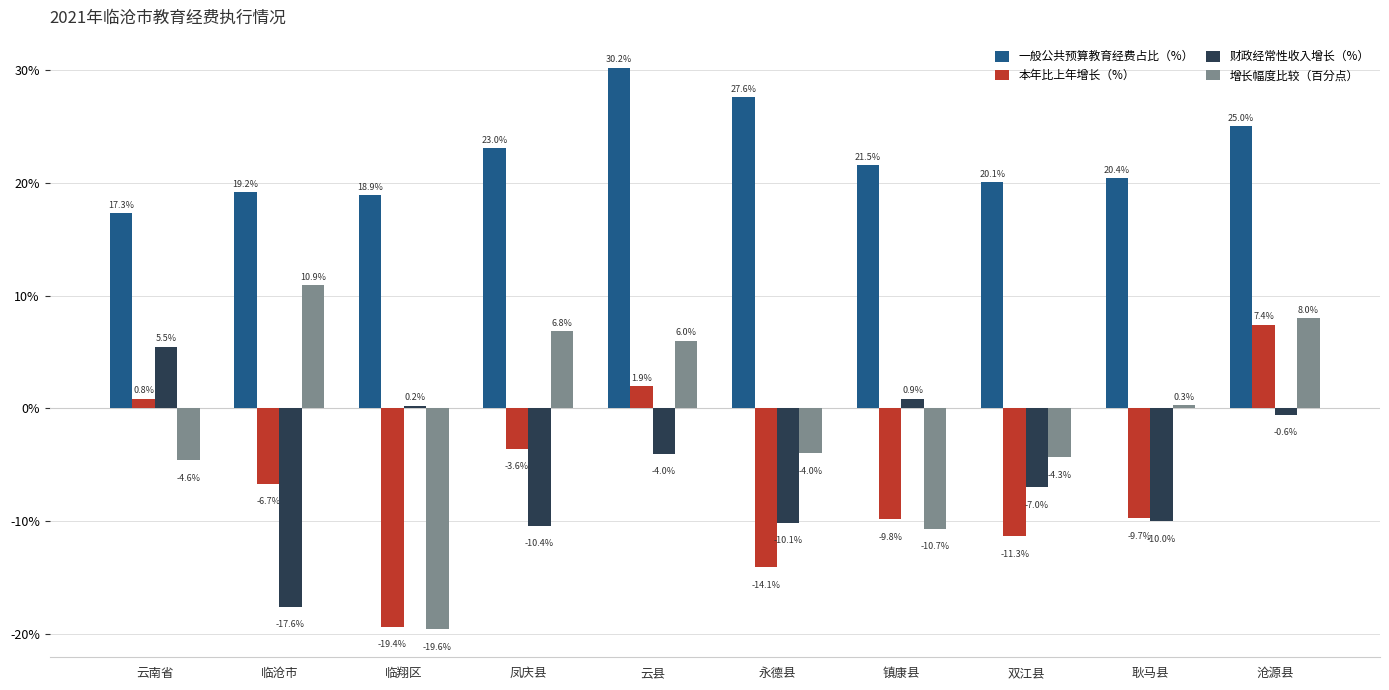

Is it true that 财政经常性收入增长（%） equals 0.9 at 镇康县?

True